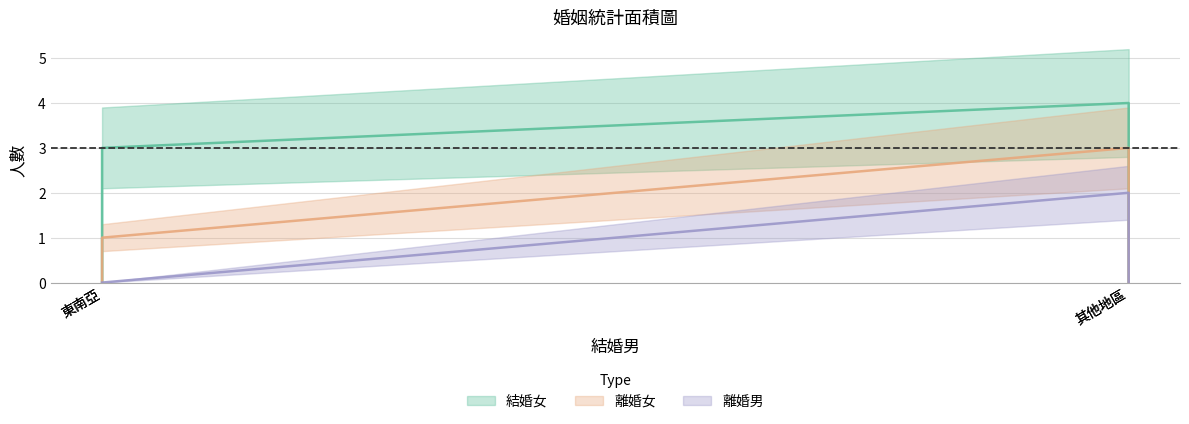

Is it true that 結婚女 equals -1 at 其他地區?

False